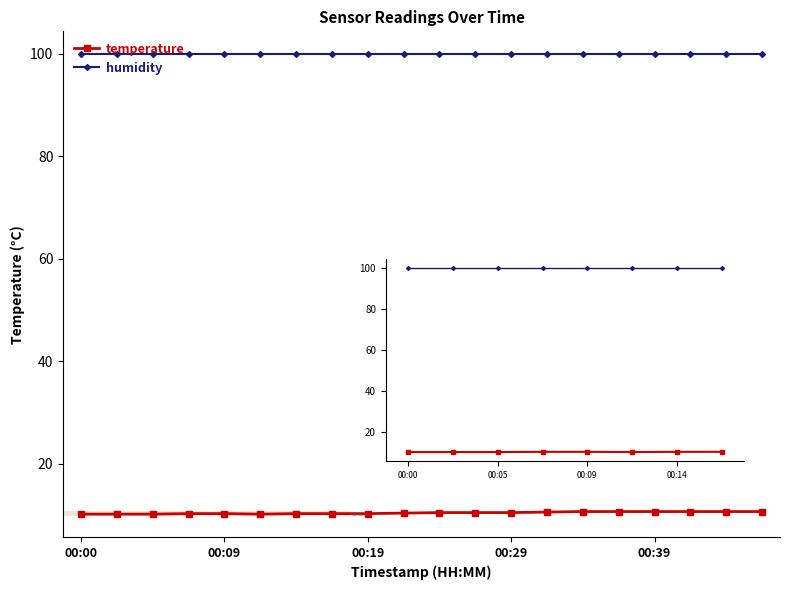

At how many categories does at least one series exceed 23?

20